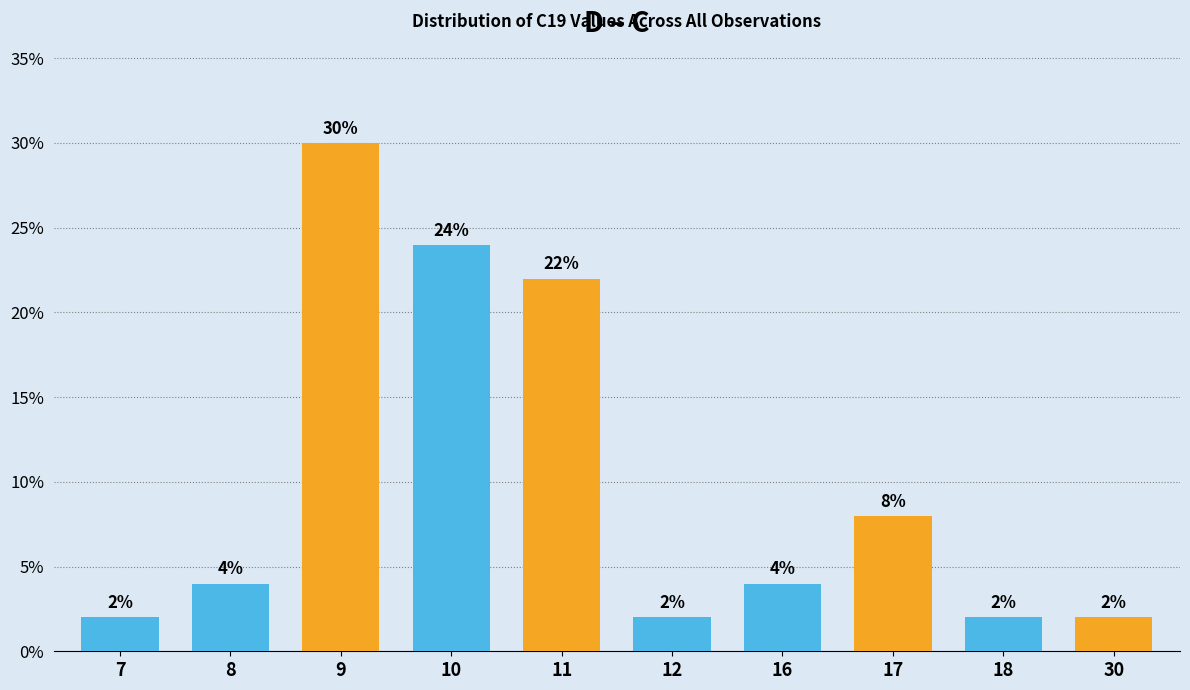

Reading left to right, list all the values displayed in this chart.

7=2	8=4	9=30	10=24	11=22	12=2	16=4	17=8	18=2	30=2